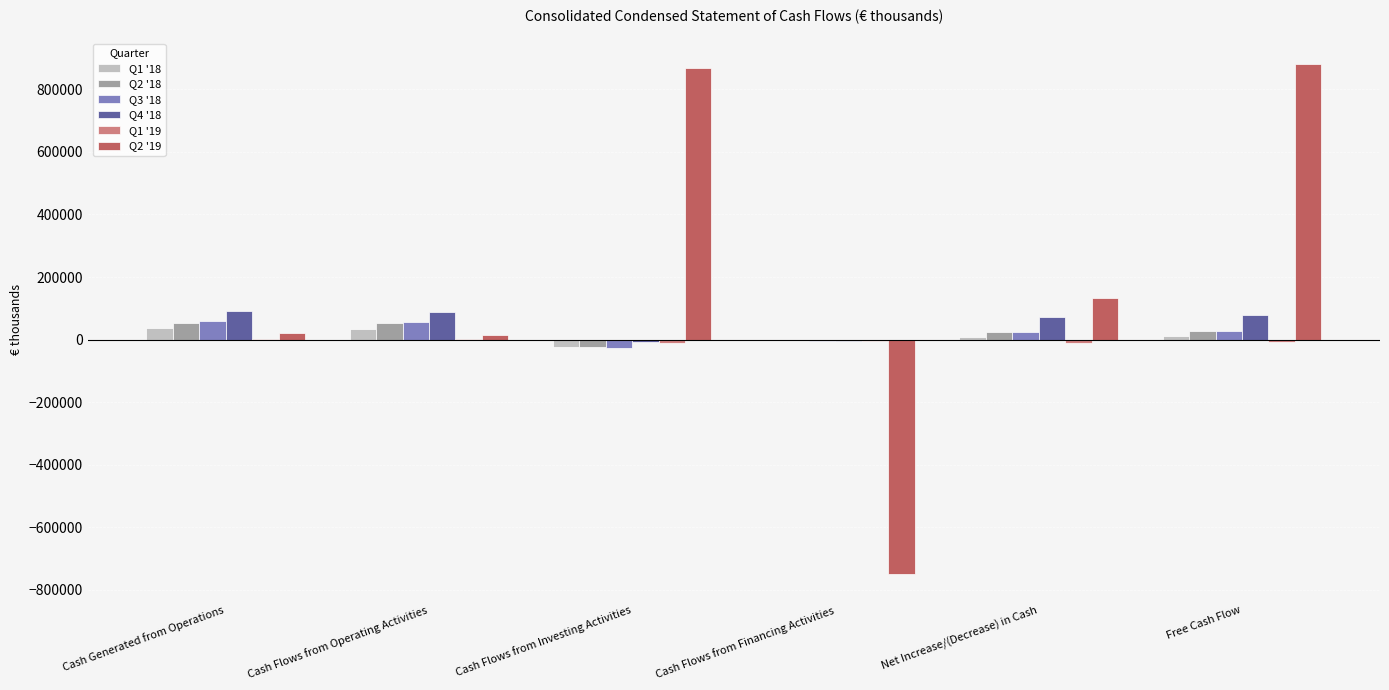

Which series has the widest spread of values?

Q2 '19